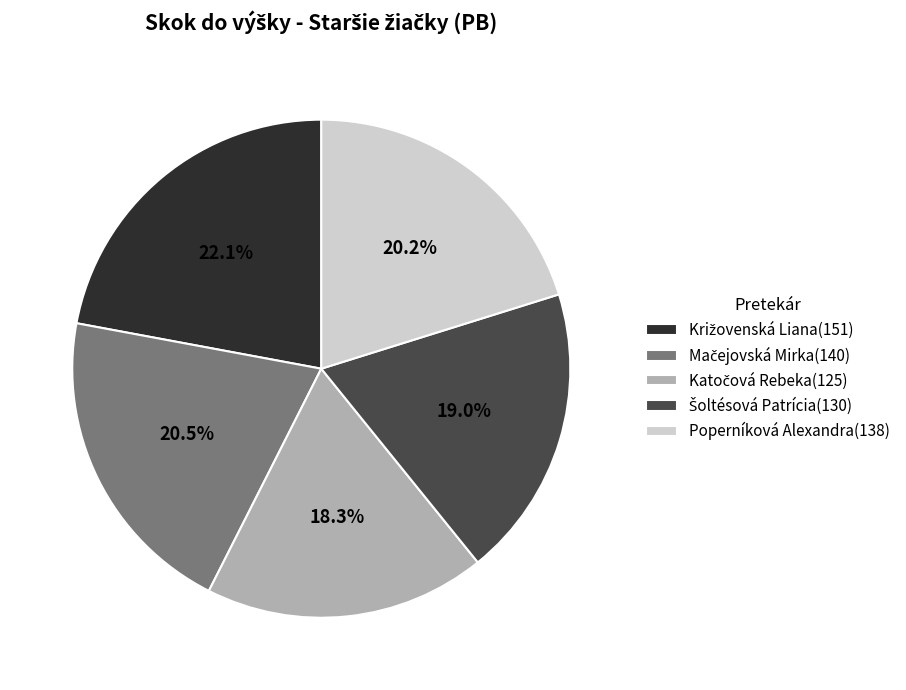

How many slices are in this pie chart?

5